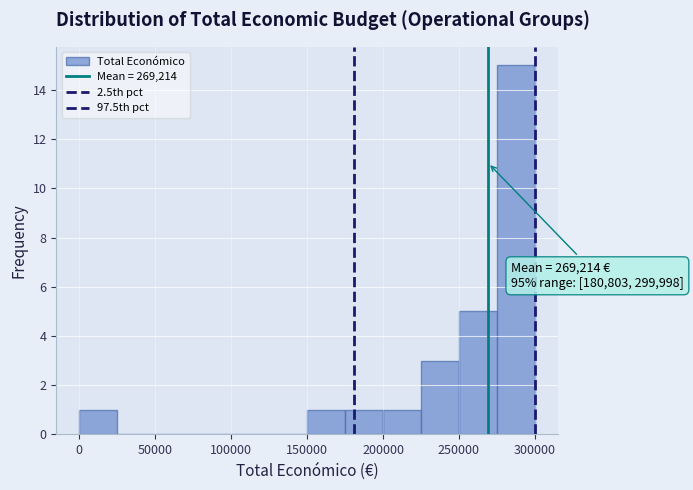

Which range on the x-axis has the tallest bar?

275000 to 300000